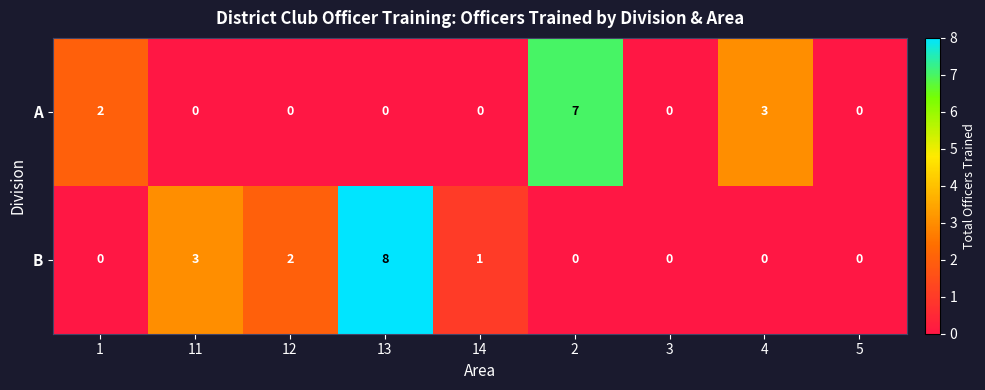

Reading left to right, extract all data points from this chart.

A: 2	0	0	0	0	7	0	3	0
B: 0	3	2	8	1	0	0	0	0